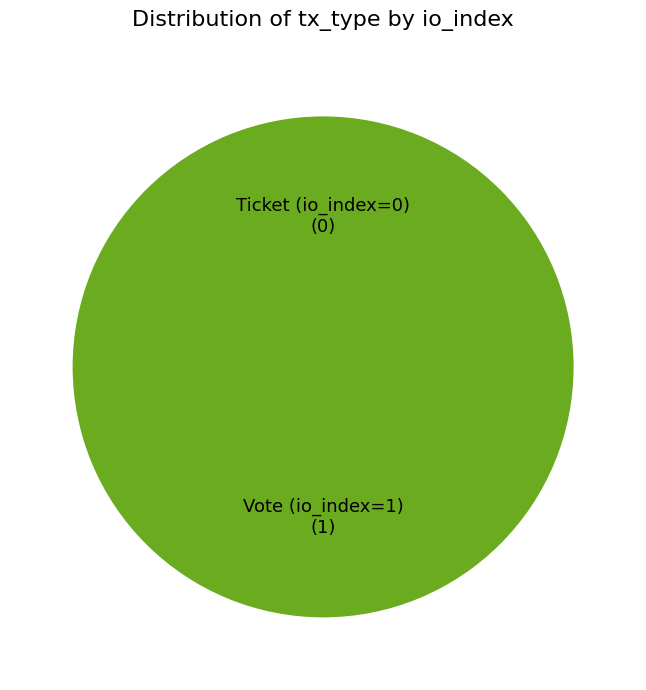

What is the largest slice in the pie chart?

Vote (io_index=1)